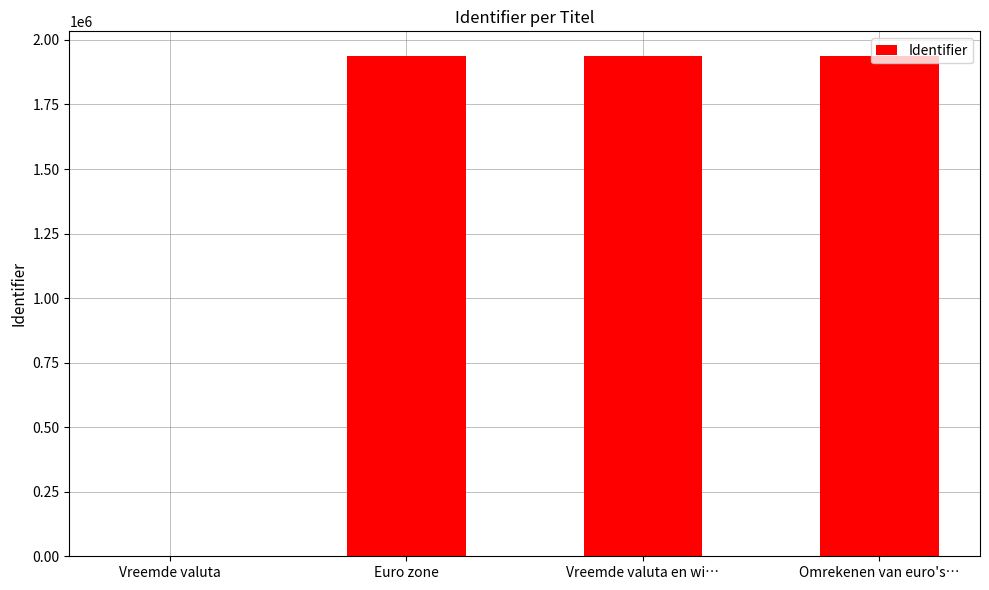

Are the bars horizontal?

No